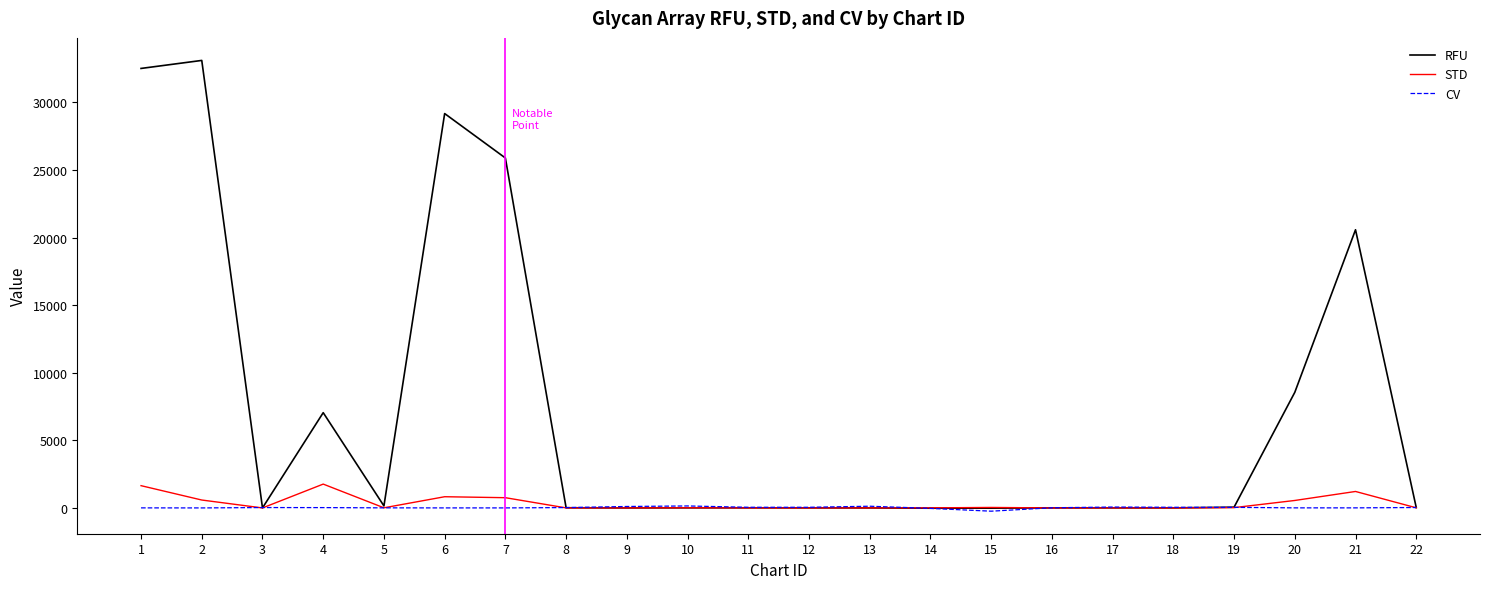

At how many categories does at least one series exceed 13591?

5